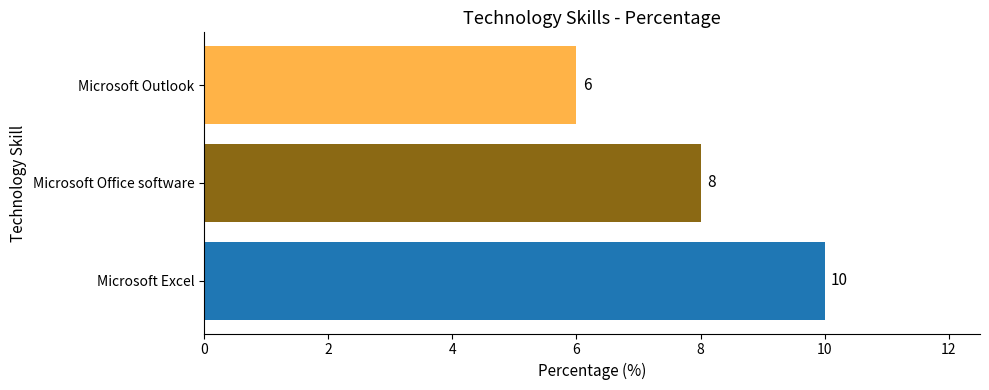

How many values are between 6 and 10?

3